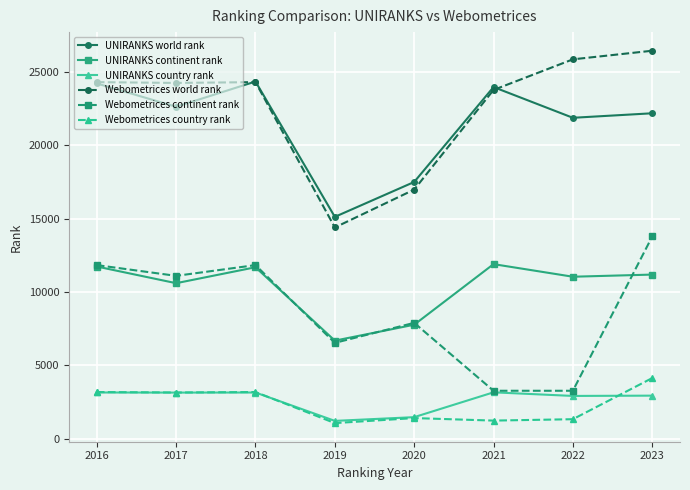

Which category has the highest value across all series?

2023